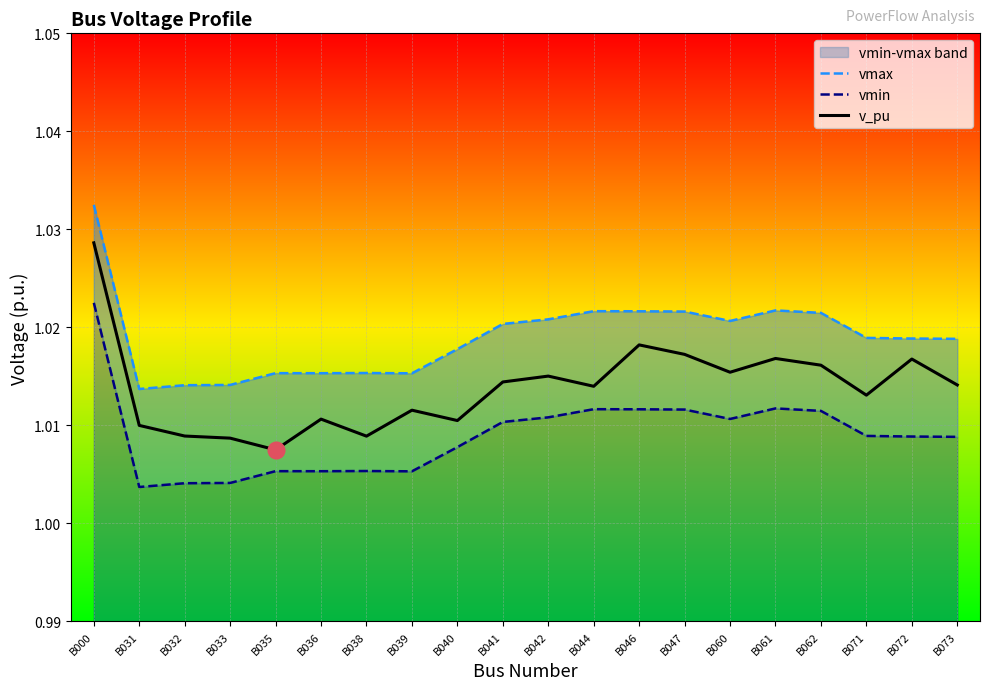

True or false: vmin and vmax intersect in this chart.

False